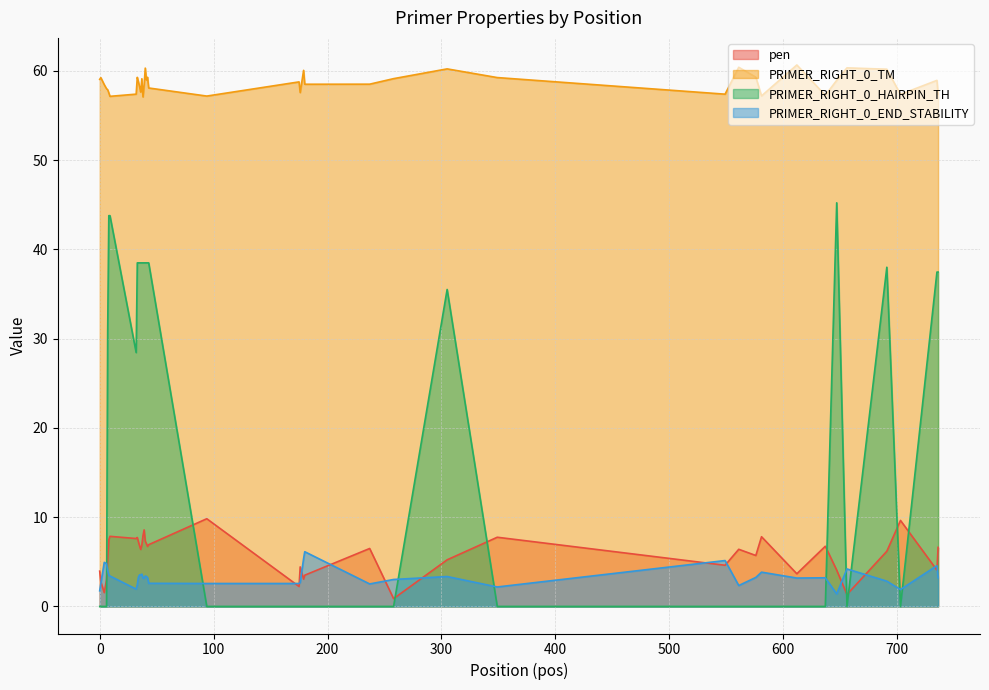

True or false: PRIMER_RIGHT_0_TM and pen intersect in this chart.

False